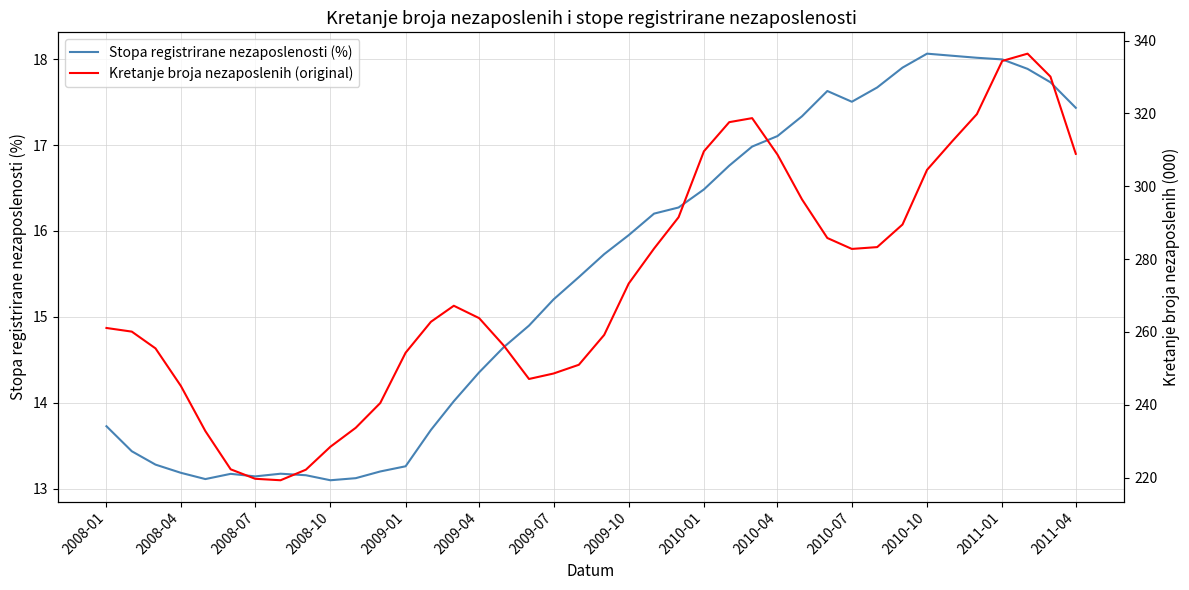

What is the highest value of the Stopa registrirane nezaposlenosti (%) series?

18.1